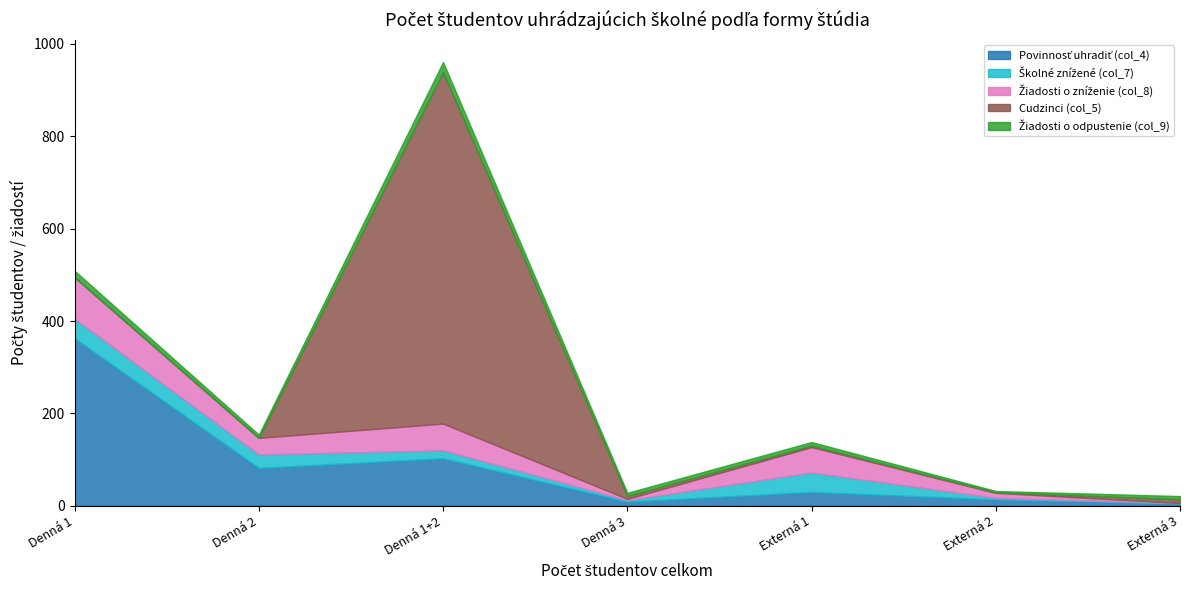

What is the label of the 6th point from the right?

Denná 2